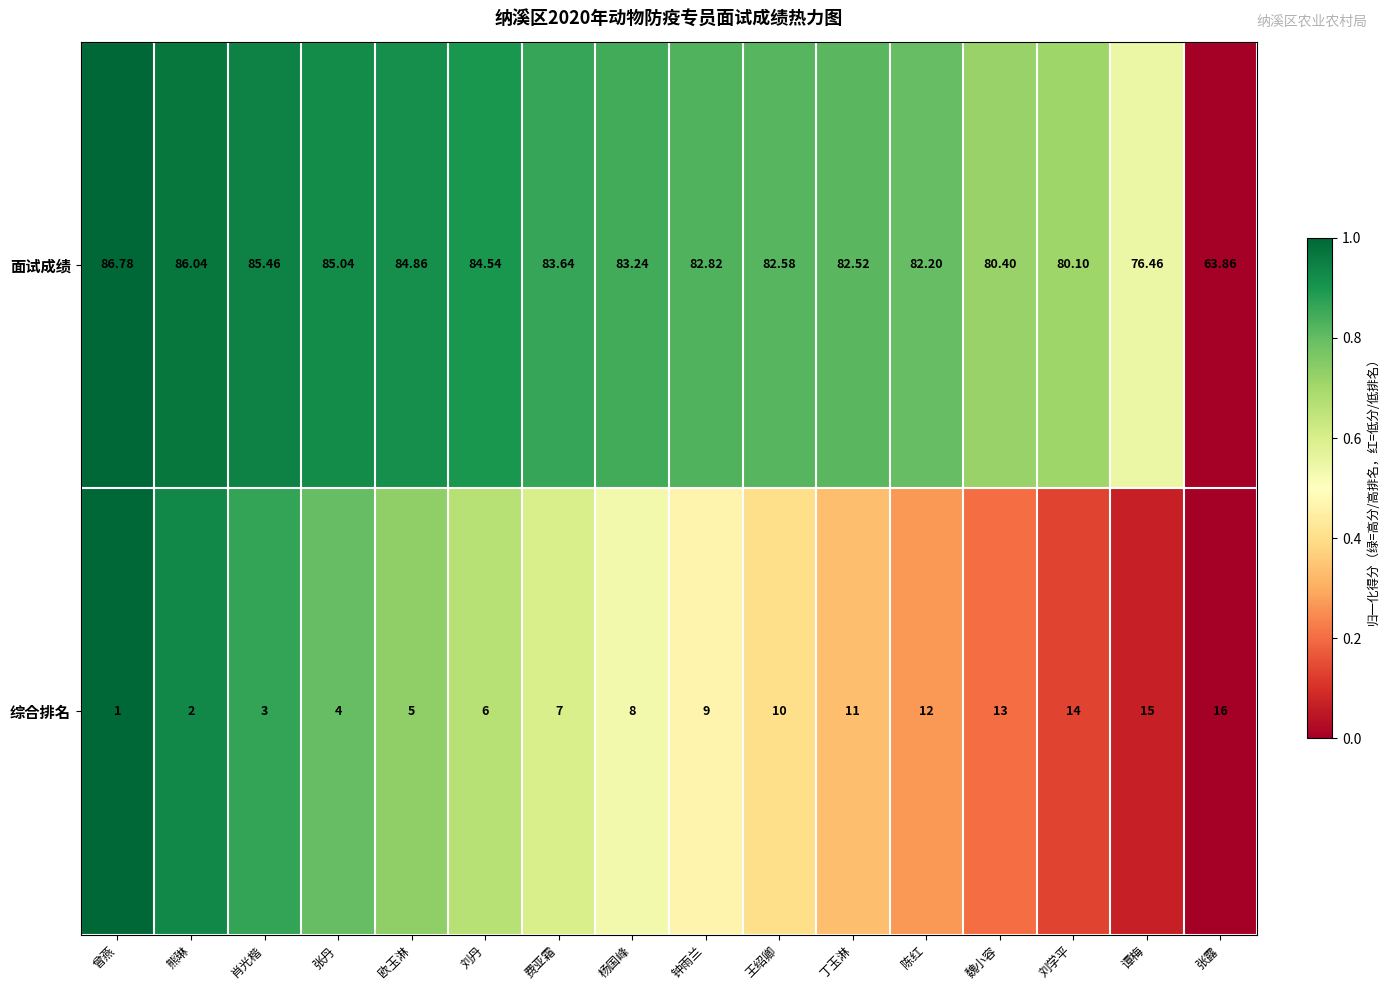

At which category is the sum across all series the highest?

陈红